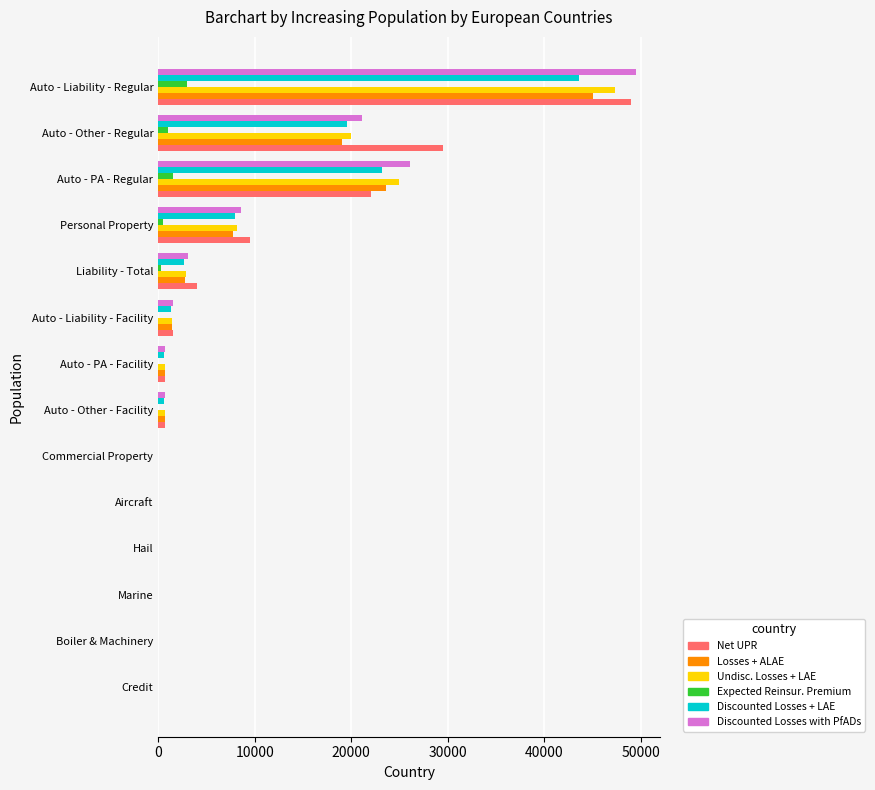

True or false: Expected Reinsur. Premium has a value of 0.0 at Aircraft.

True